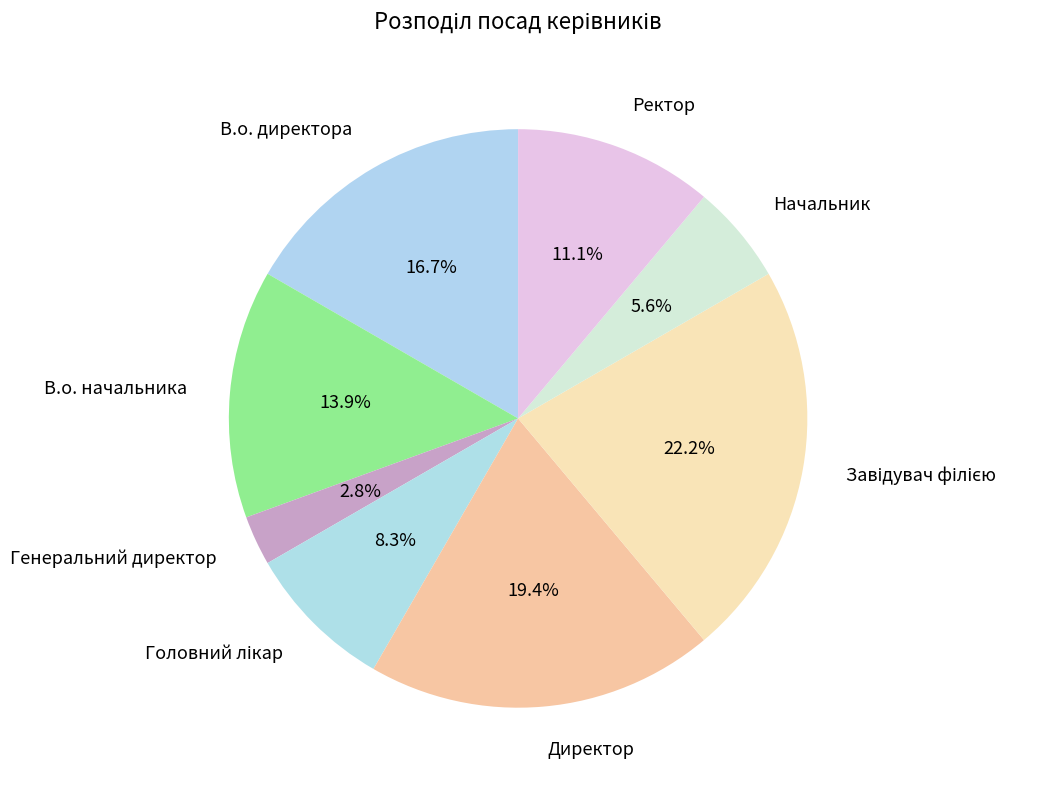

The Начальник slice represents 6% of the pie. True or false?

True